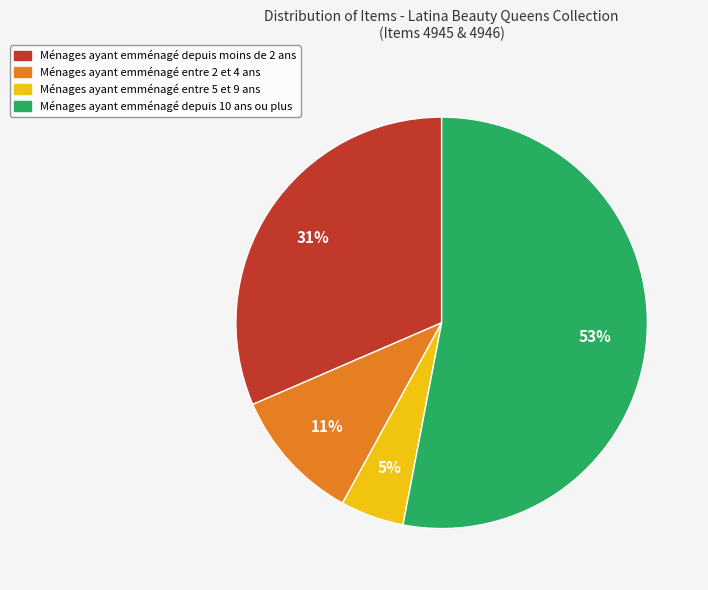

How many segments does this pie chart have?

4